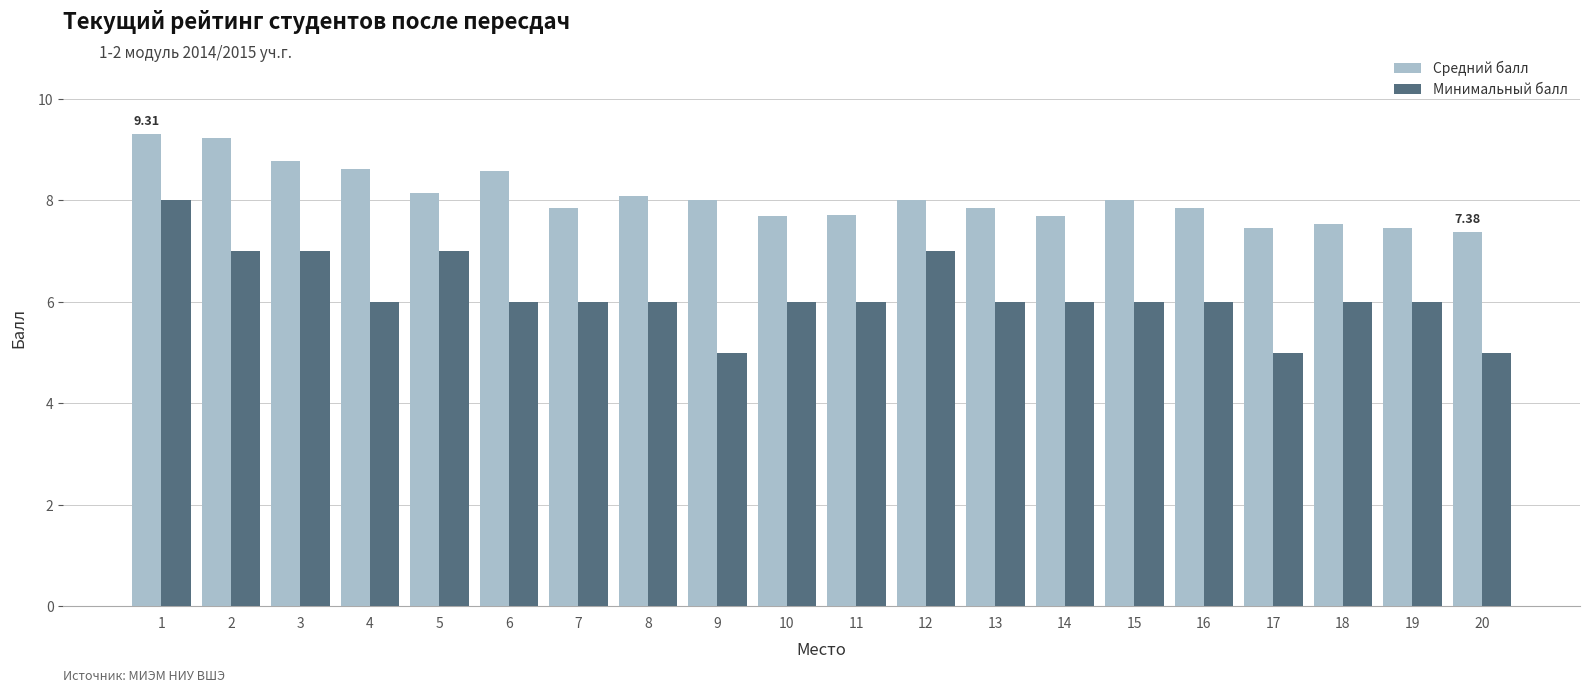

What is the total value across all series at 17?

12.5